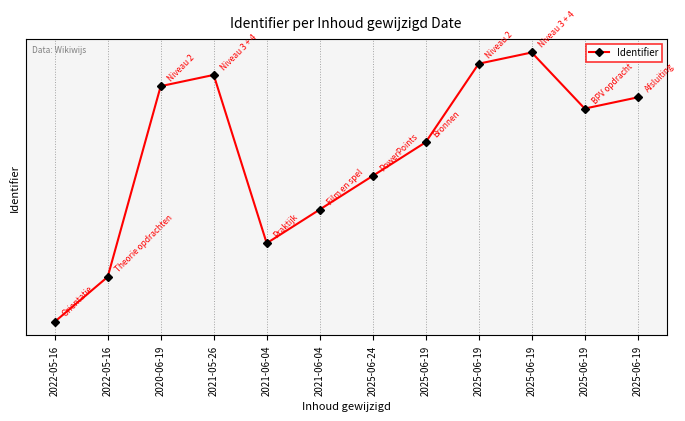

What is the label of the 1st point from the right?

2025-06-19